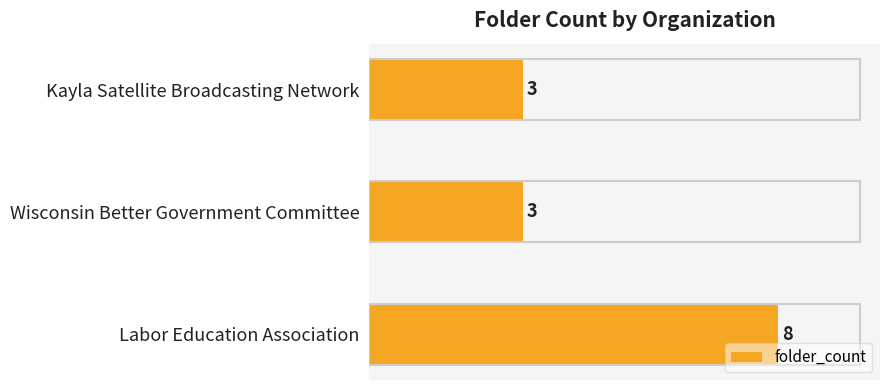

Reading bottom to top, transcribe all the data shown in this chart.

8	3	3